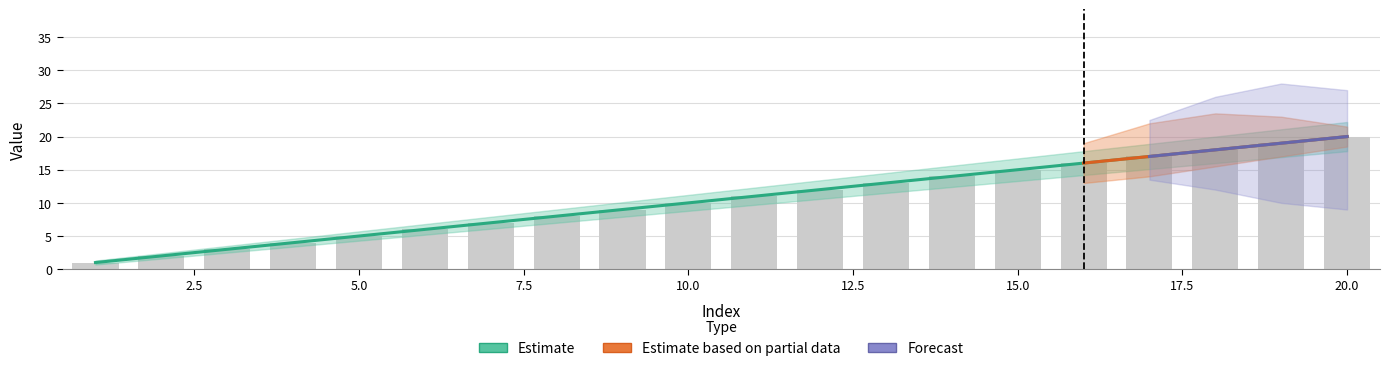

How many groups of bars are there?

20